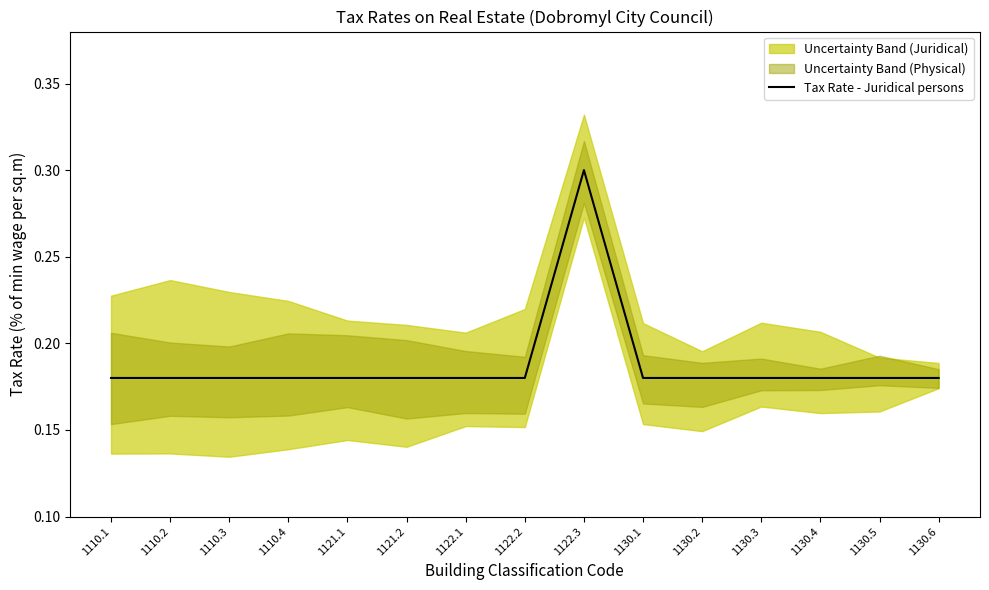

Reading left to right, extract all data points from this chart.

0.2	0.2	0.2	0.2	0.2	0.2	0.2	0.2	0.3	0.2	0.2	0.2	0.2	0.2	0.2